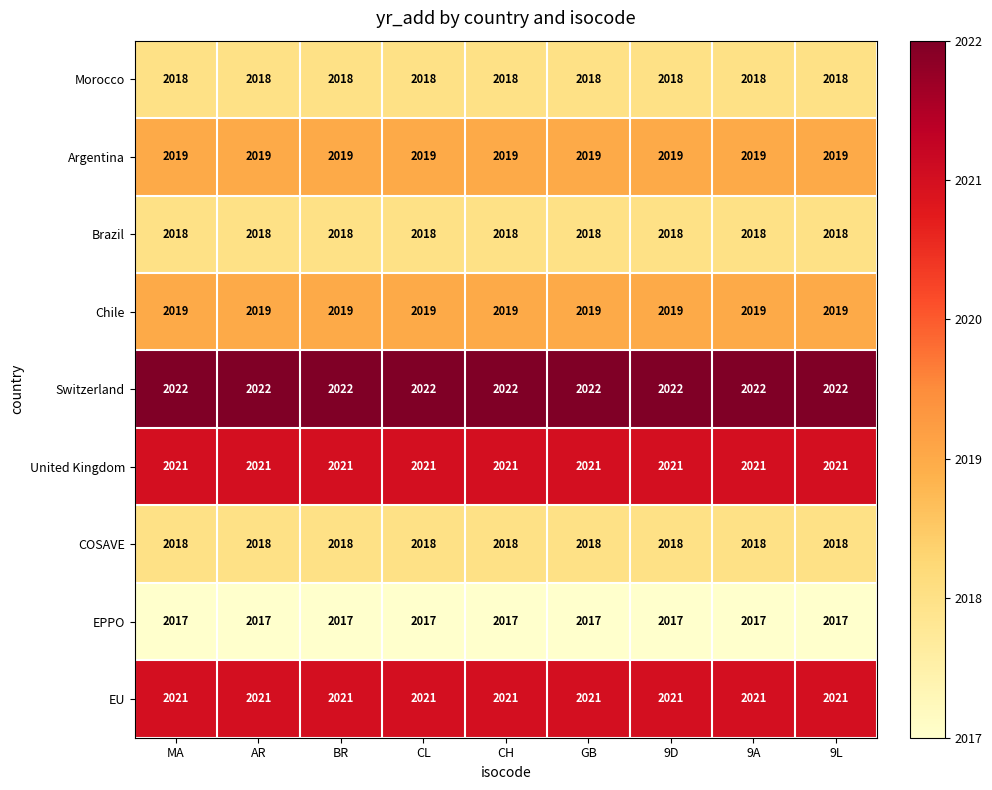

Is it true that Argentina equals 3062 at 9A?

False